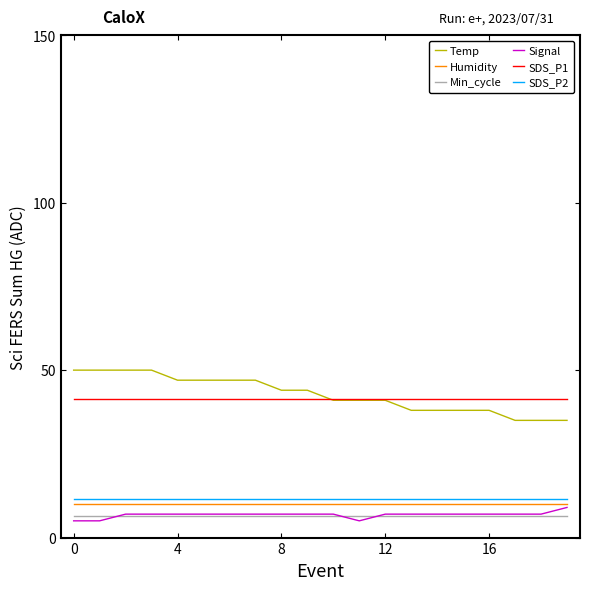

At how many categories does at least one series exceed 23?

20